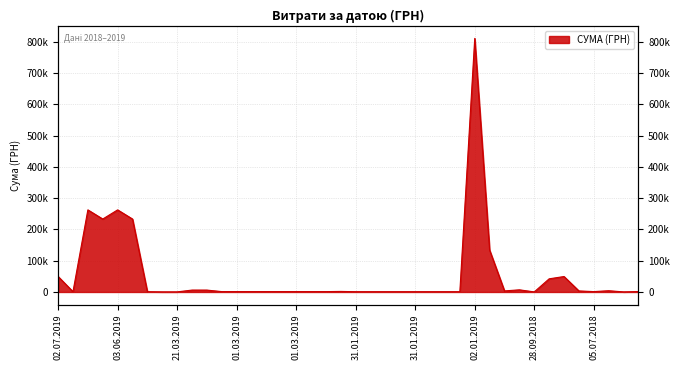

Reading right to left, what are all the values shown in this chart?

1206.0	262.0	4033.0	1209.2	3366.0	49419.3	42045.4	255.0	6863.2	3402.0	133830.4	810677.2	866.0	866.0	866.0	866.0	866.0	866.0	866.0	866.0	1750.1	1168.8	1168.8	1168.8	1168.8	1168.8	1168.8	1168.8	1168.8	6047.3	6082.3	272.0	272.0	823.9	233196.3	262441.2	233196.3	262441.2	955.0	49523.1